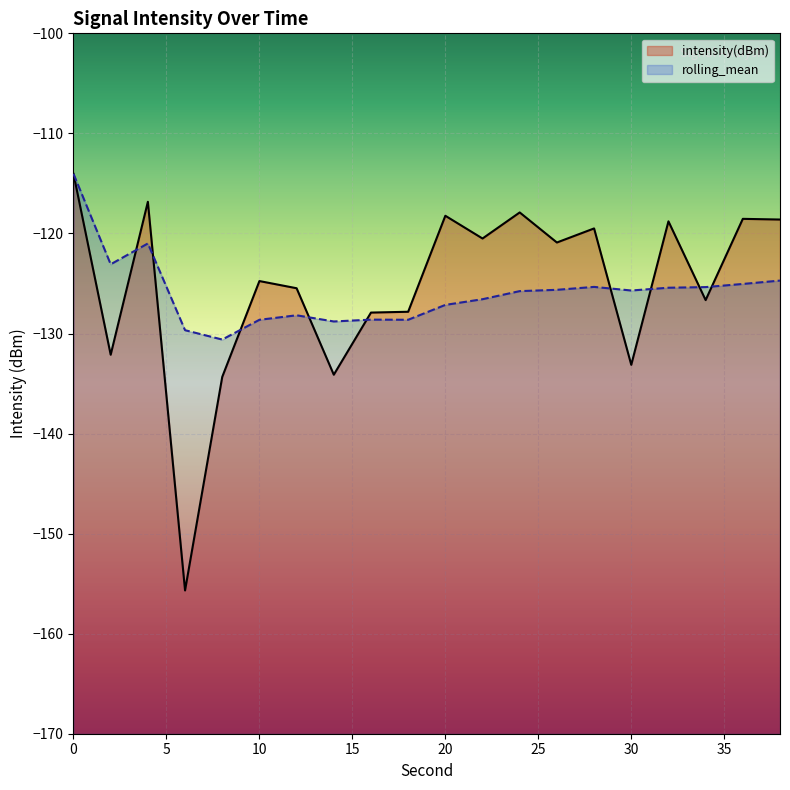

What is the value of the rolling_mean point at the 11th from the left?

-127.1